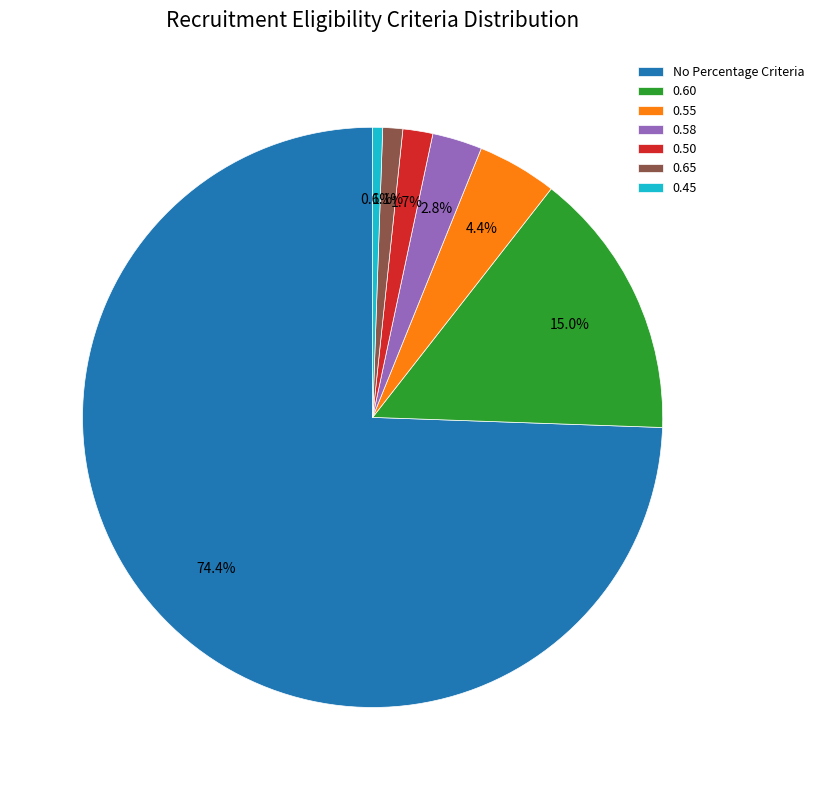

How much of the chart is everything except 0.65?

98.9%